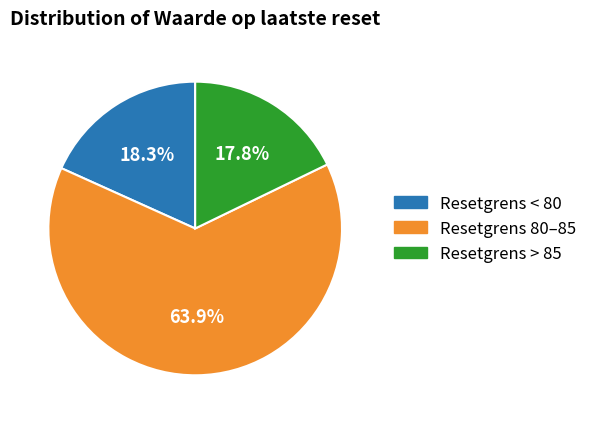

Does any single category account for the majority?

Yes